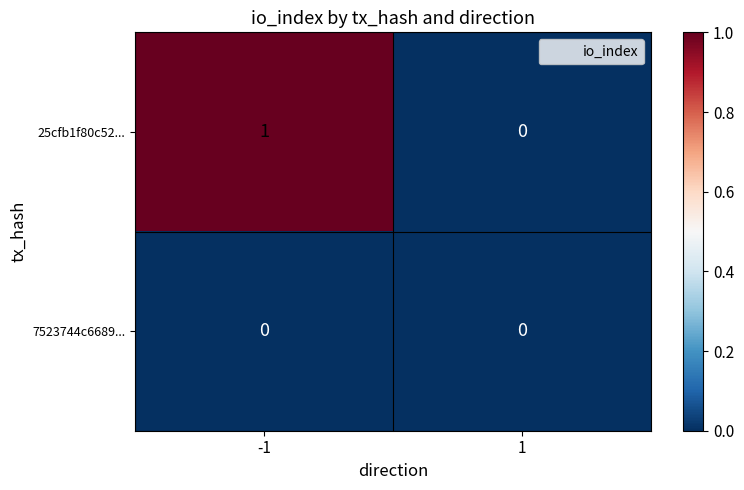

How many data points does each series have?

2